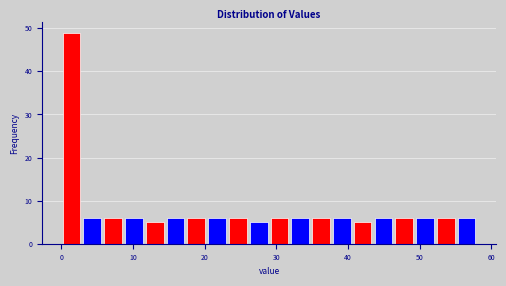

Read against the x-axis, roughly where is the centre of the tallest bar?

1